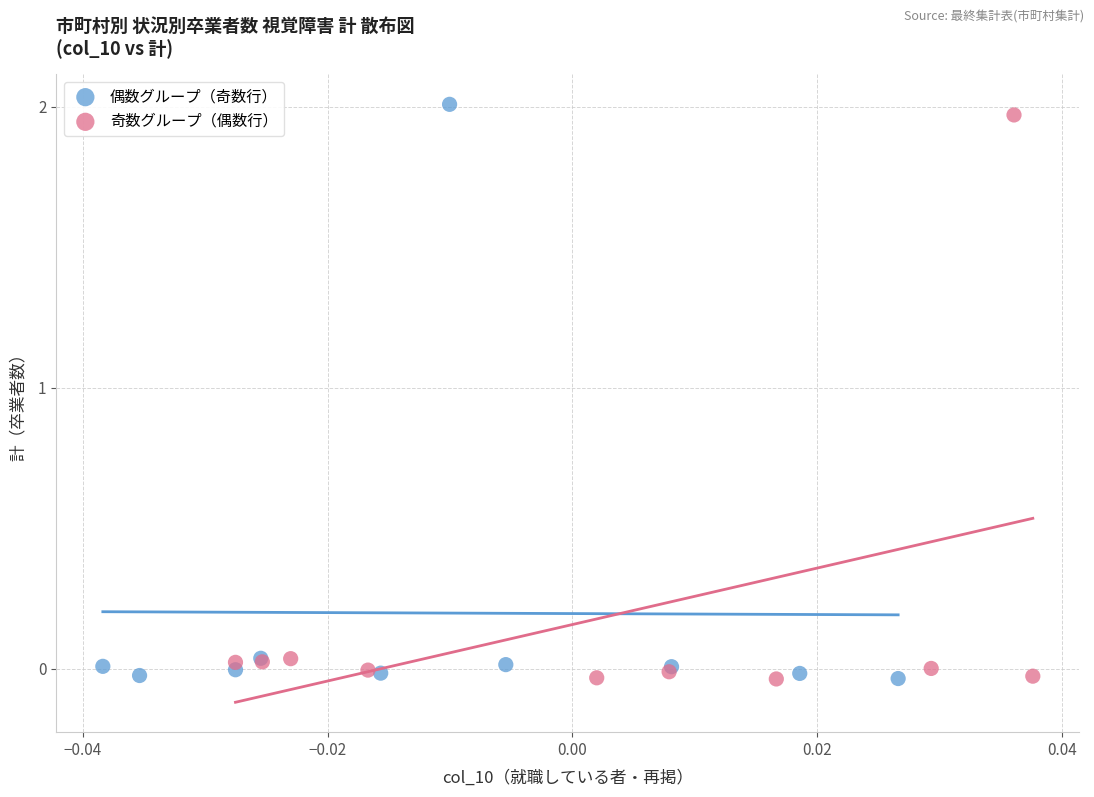

Which series has the widest spread of Y values?

偶数グループ（奇数行）